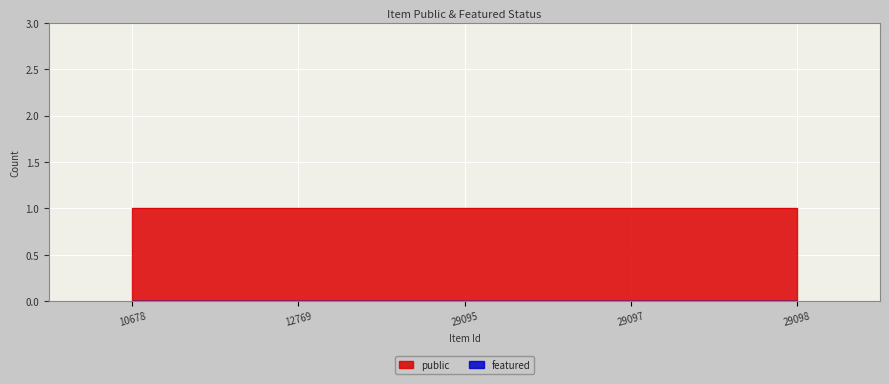

At which label does featured reach its minimum?

10678